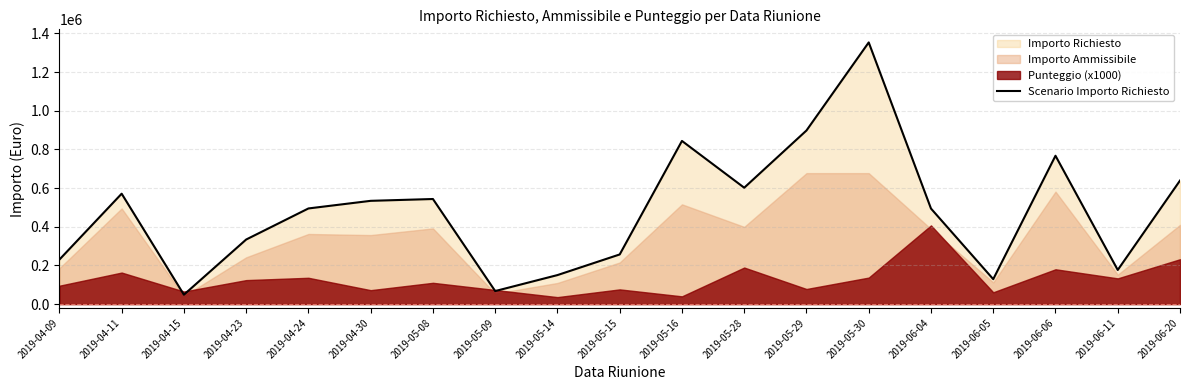

Is it true that the value at 2019-05-15 is 67192.8?

False